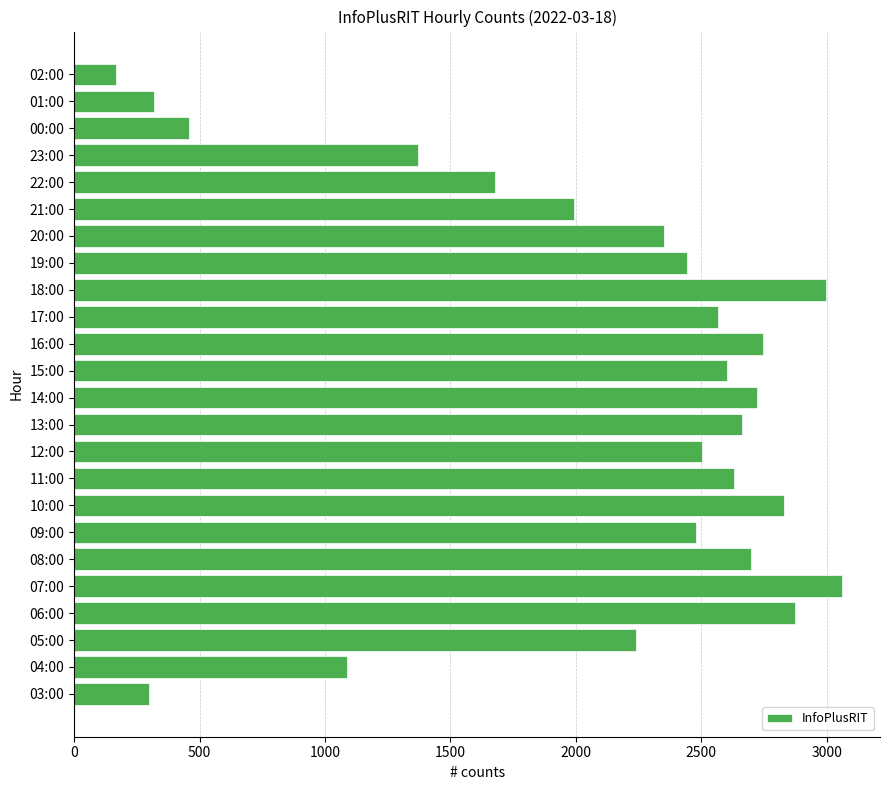

Where is the data nearest to the value 1612?

22:00